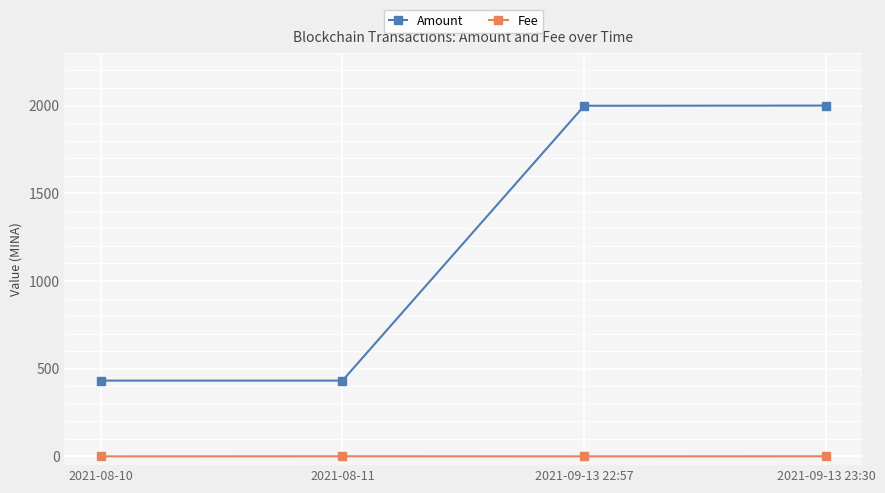

What is the highest value of the Amount series?

2000.0